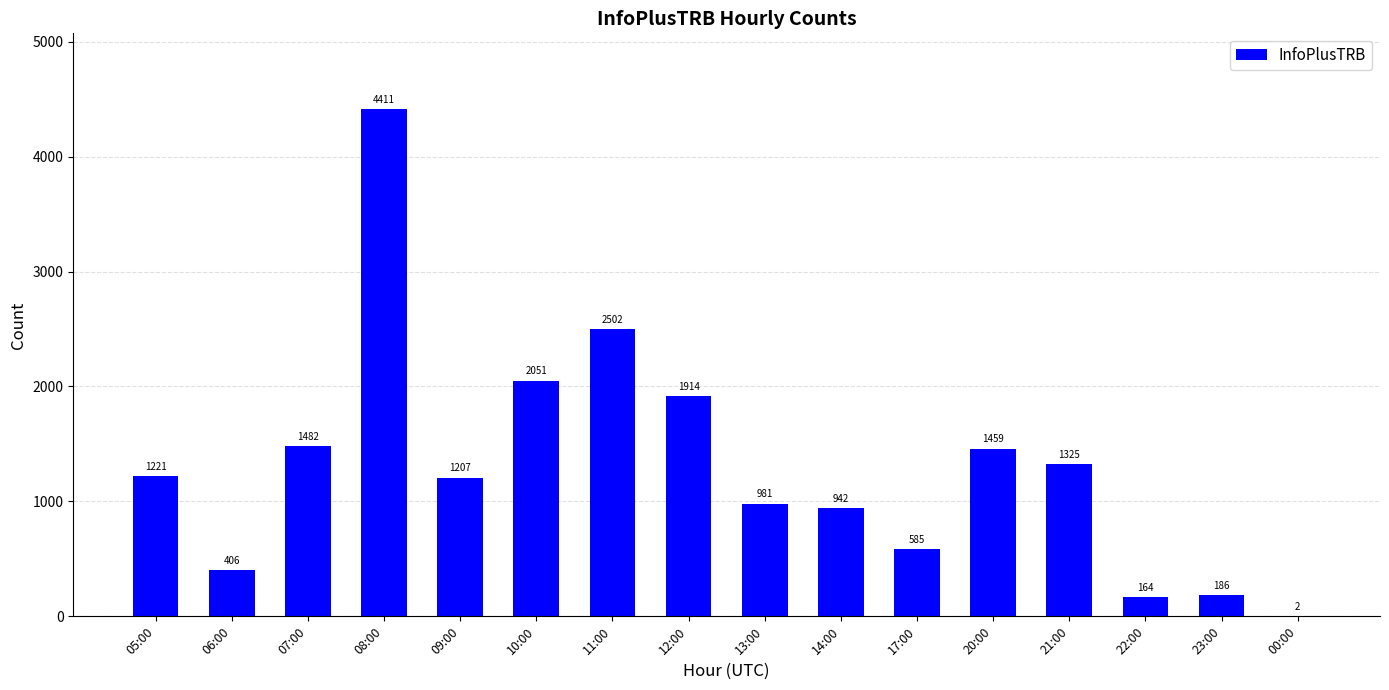

What is the sum of the values at 12:00 and 23:00?

2100